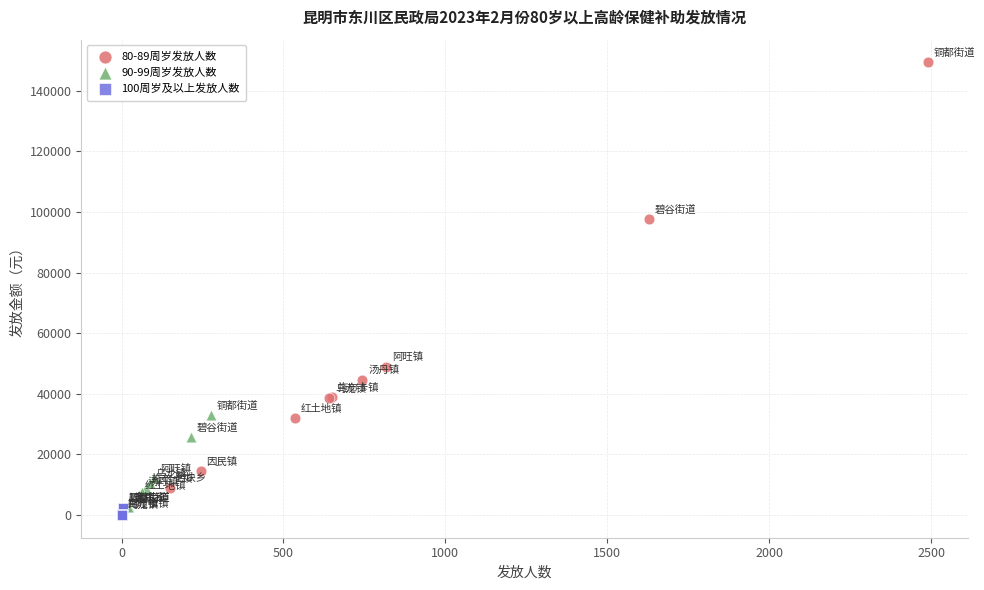

Which series reaches the maximum Y coordinate?

80-89周岁发放人数